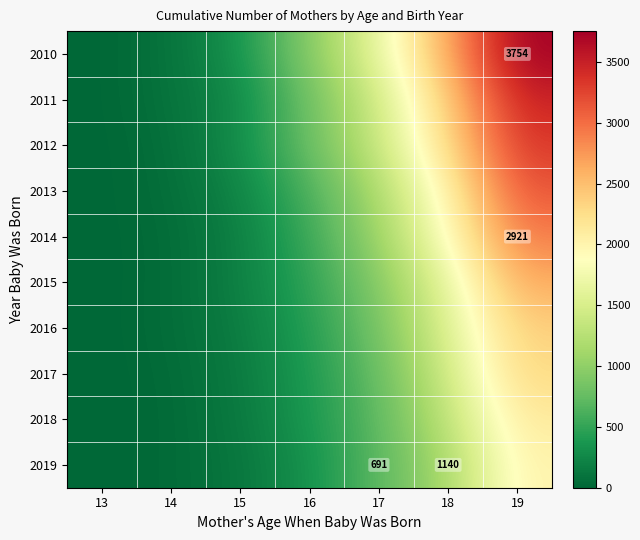

What is the difference between the maximum and minimum values in the 2010 series?

3754